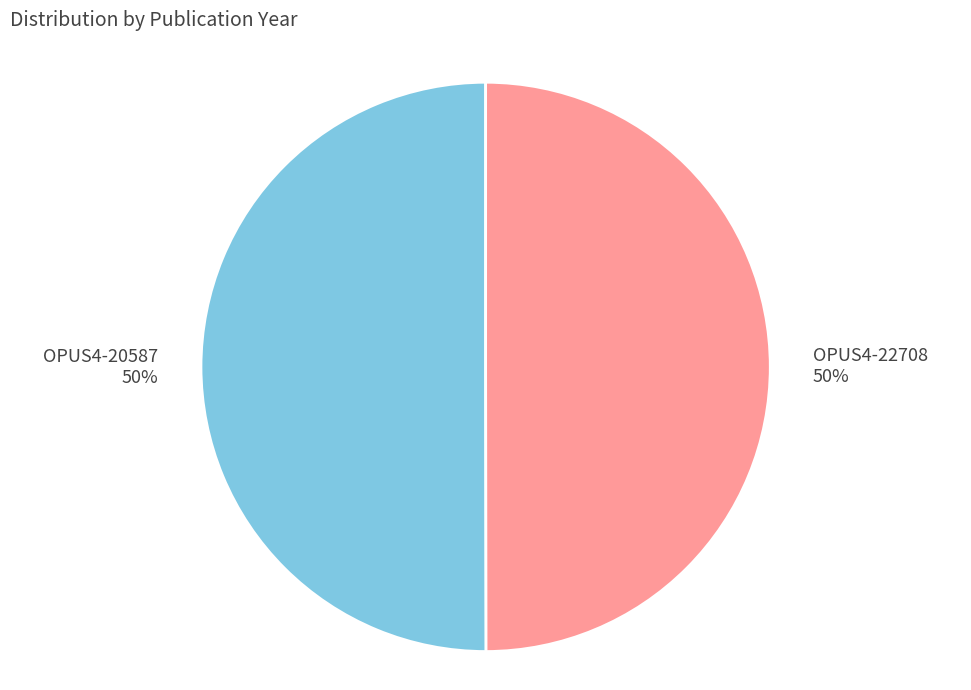

True or false: OPUS4-20587 accounts for 50% of the total.

True